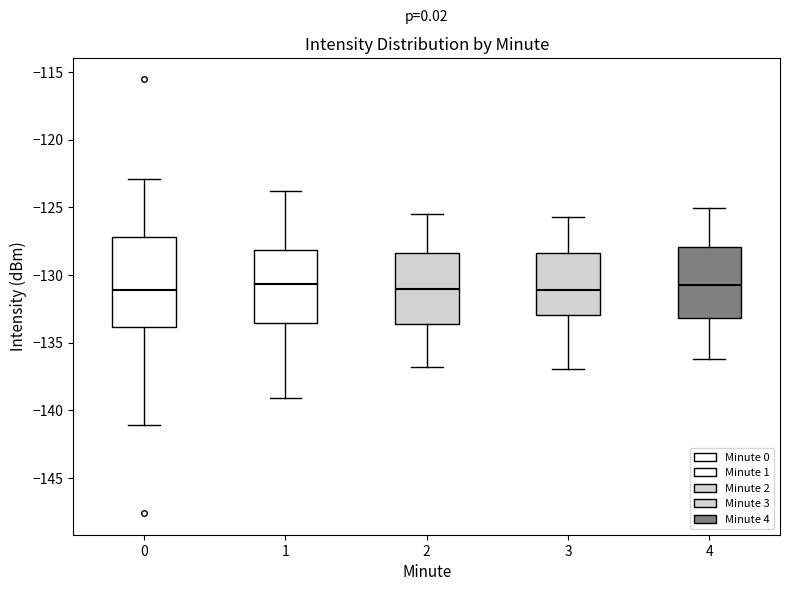

Where does the upper whisker of the box at x = 3 end on the y-axis? The values are not printed on the chart, so give them approximately, as read against the axis.

-125.5